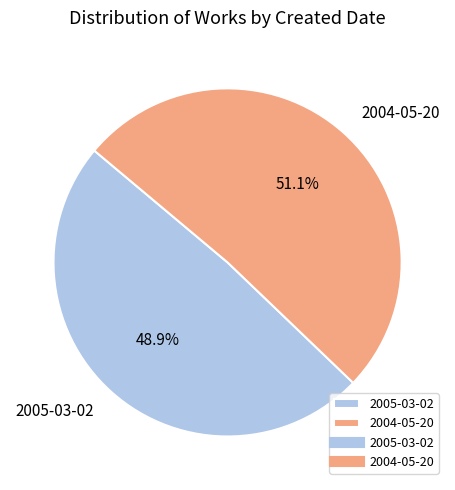

What percentage is the 2004-05-20 slice, to the nearest percent?

51%